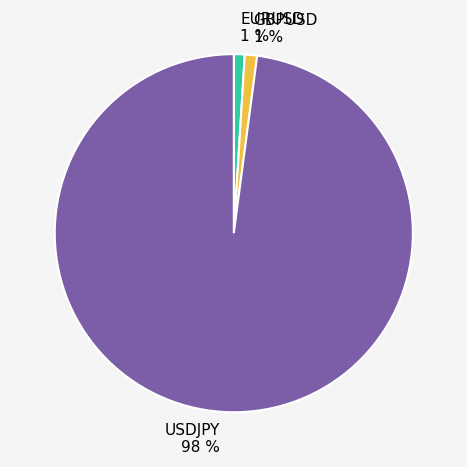

Do GBPUSD and USDJPY together represent more than half of the pie?

Yes